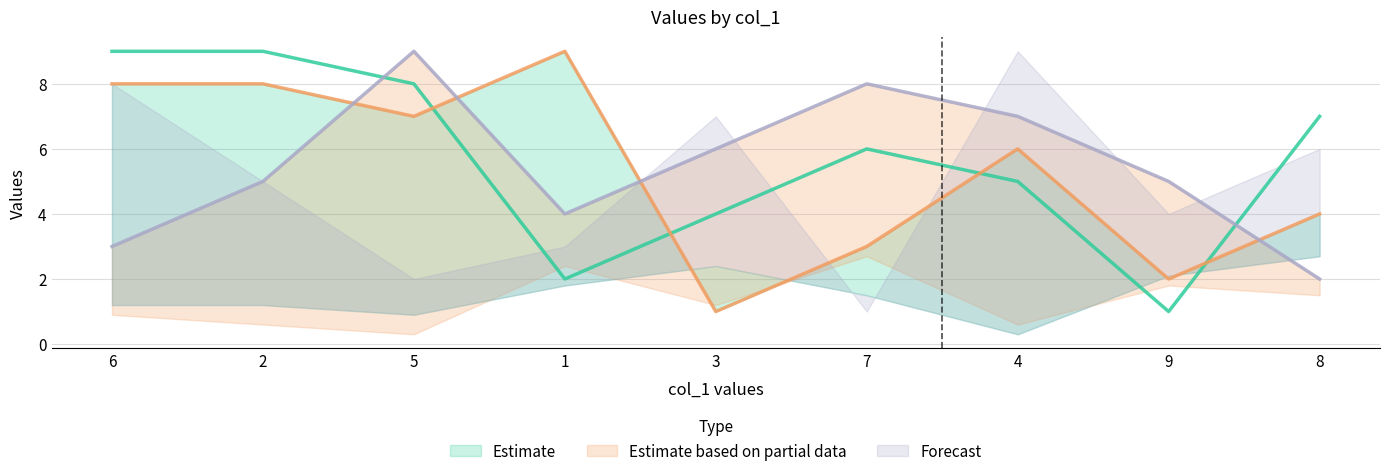

Between which two adjacent categories do col_5 and col_3 first intersect?

5 and 1